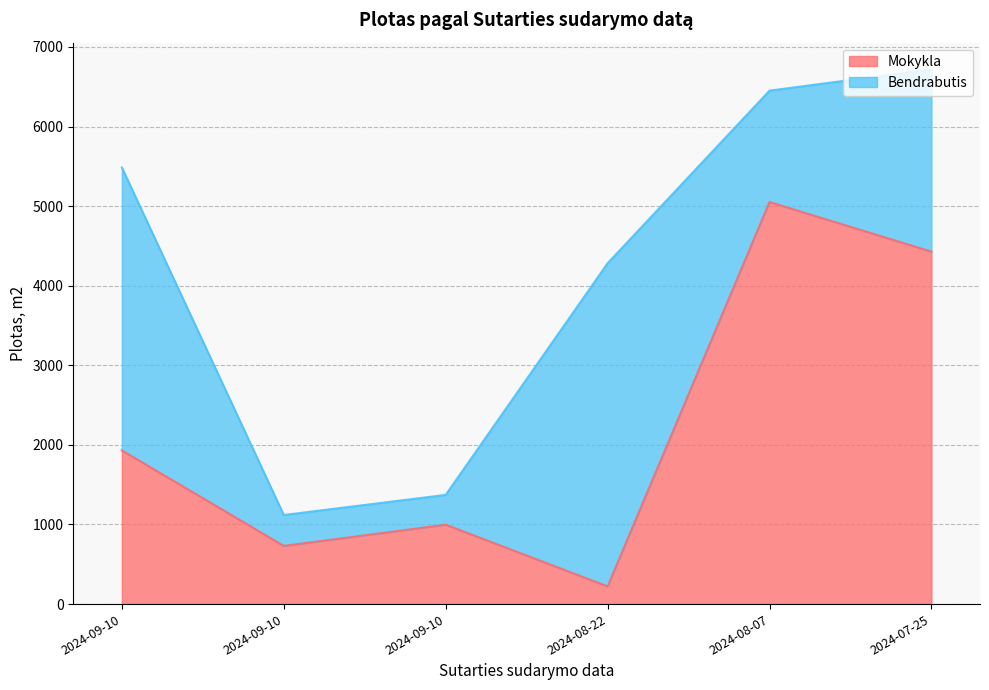

True or false: the data shows 1198.8 at 2024-09-10.

False